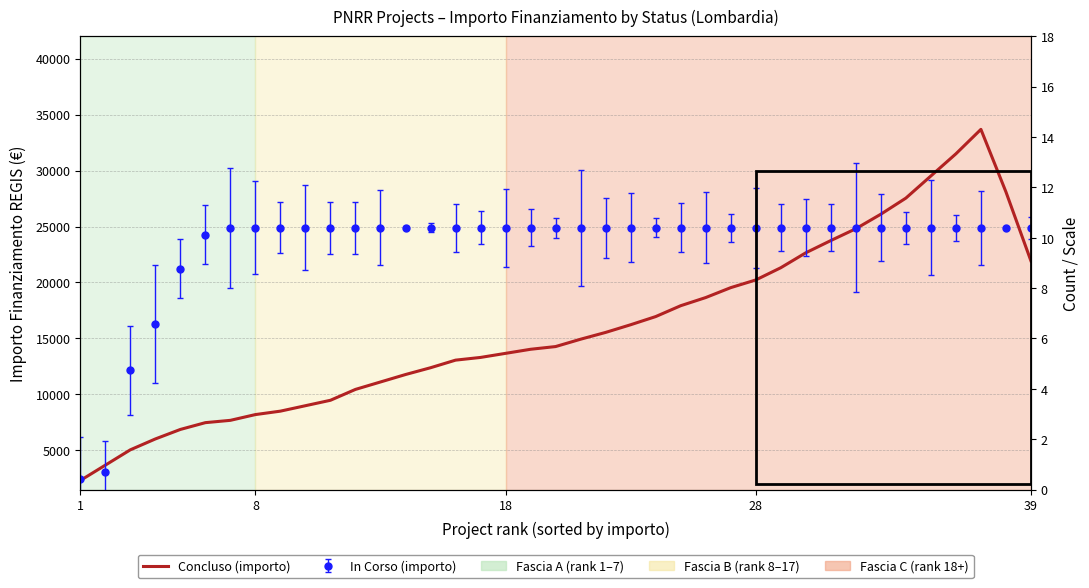

How many points are higher than both their immediate neighbors (excluding endpoints)?

1